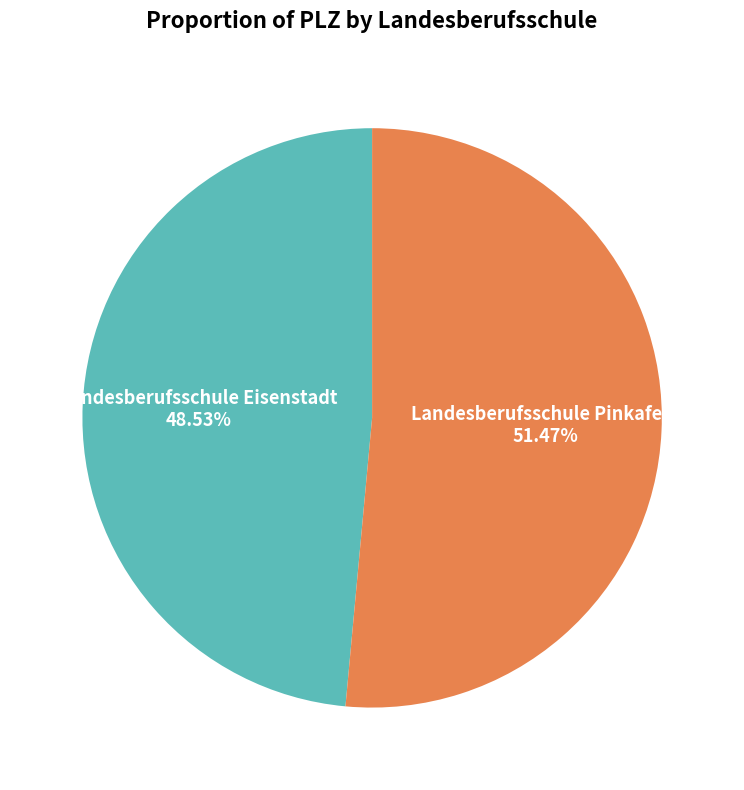

What is the majority slice?

Landesberufsschule Pinkafeld